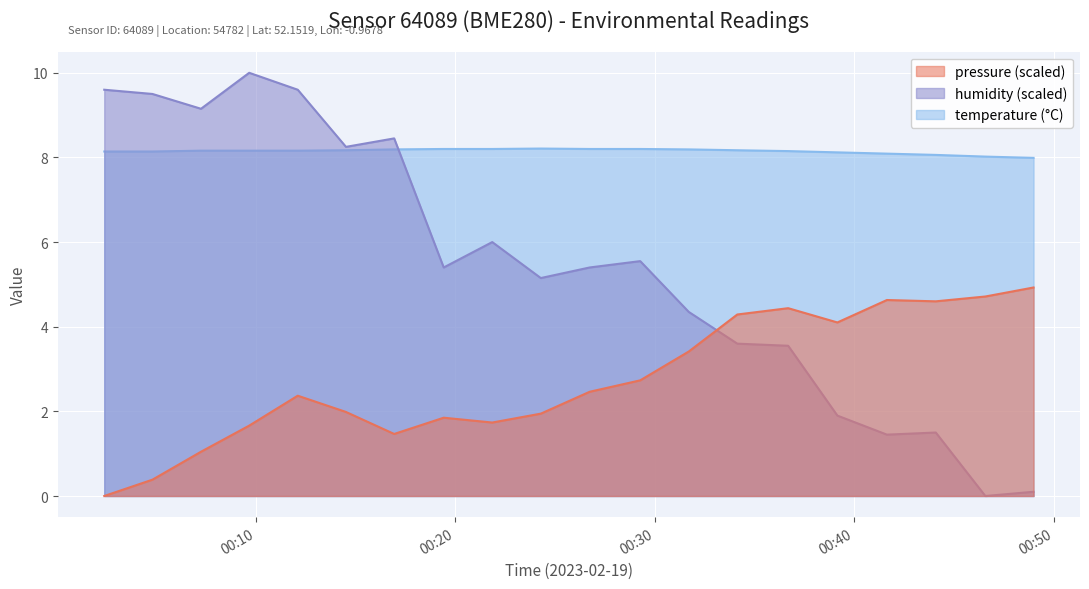

How many values in humidity are above zero?

19